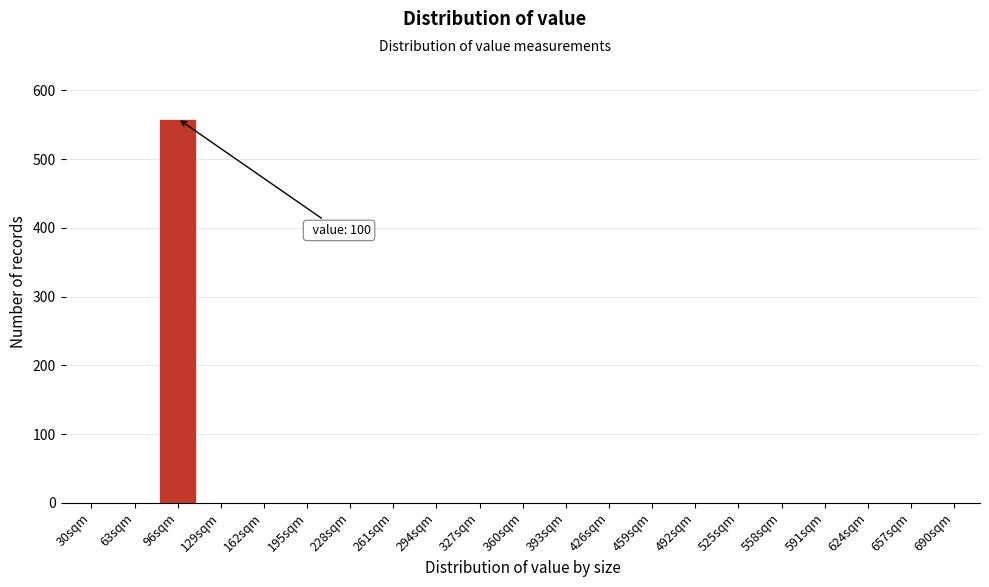

Reading left to right, list all the values displayed in this chart.

30sqm=0	63sqm=0	96sqm=559	129sqm=0	162sqm=0	195sqm=0	228sqm=0	261sqm=0	294sqm=0	327sqm=0	360sqm=0	393sqm=0	426sqm=0	459sqm=0	492sqm=0	525sqm=0	558sqm=0	591sqm=0	624sqm=0	657sqm=0	690sqm=0